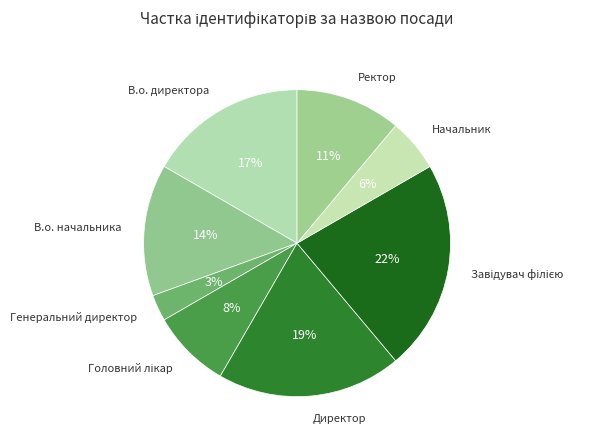

Count the number of slices in the pie.

8